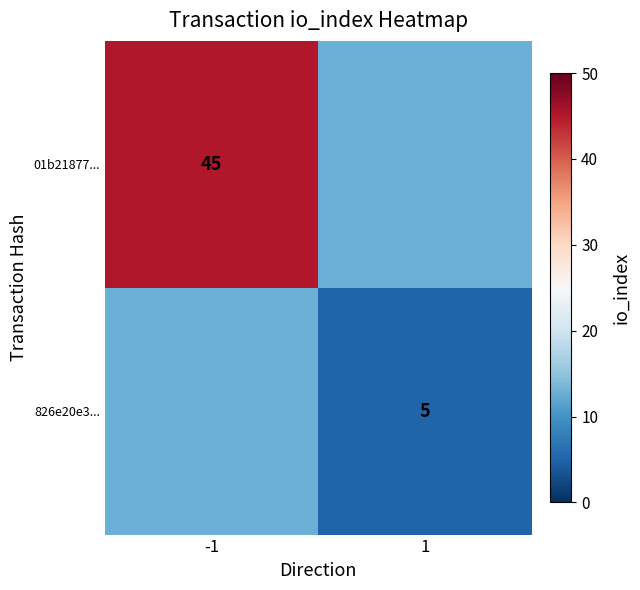

Is it true that 826e20e3... equals 5 at 1?

True